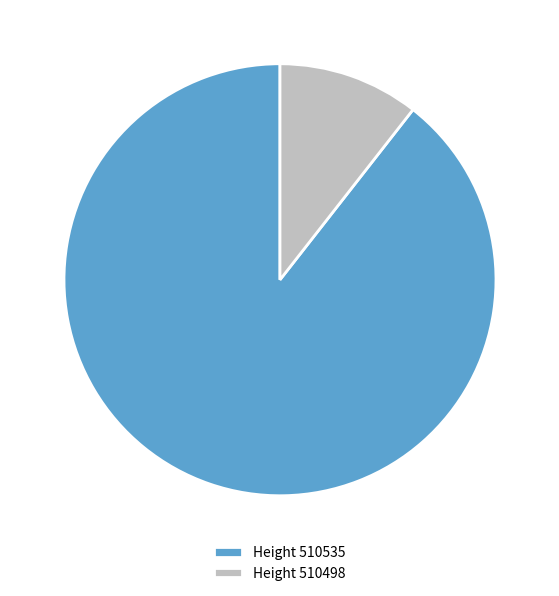

Which has a higher value, Height 510535 or Height 510498?

Height 510535